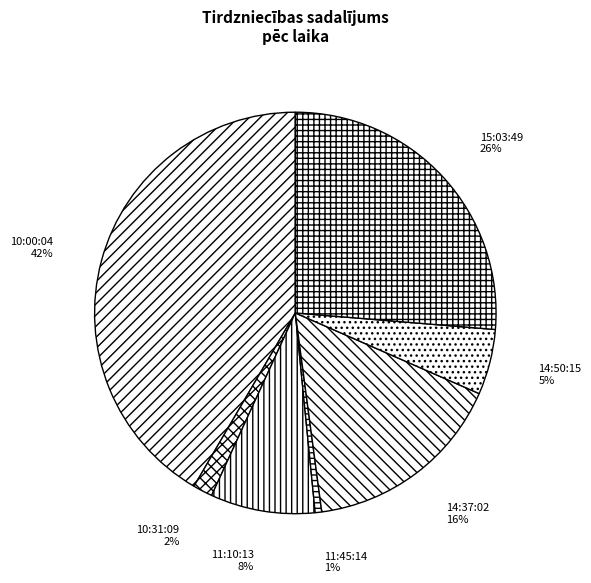

Is it true that 14:37:02 is 8% of the pie?

False